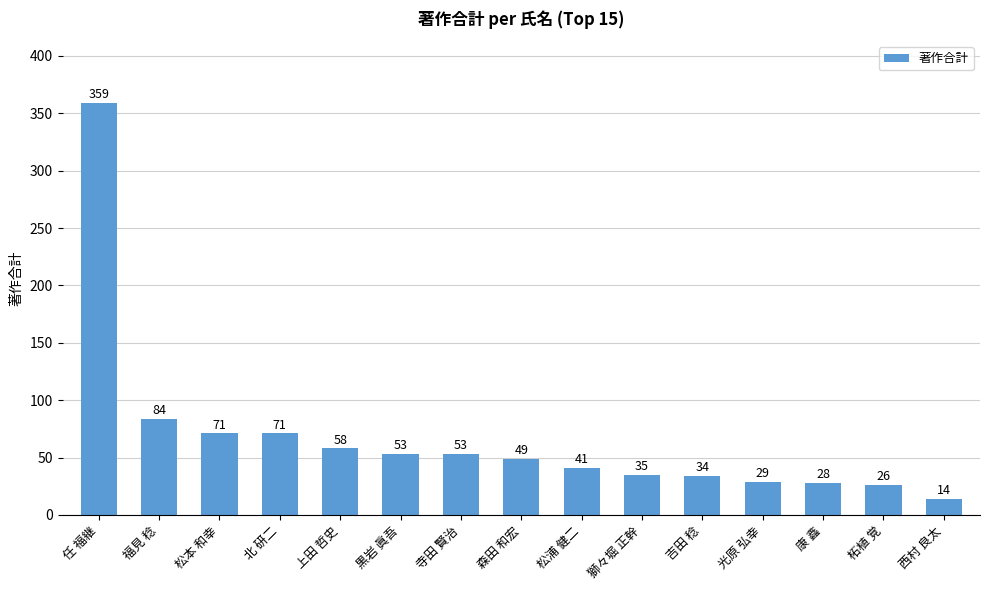

What is the greatest value displayed?

359